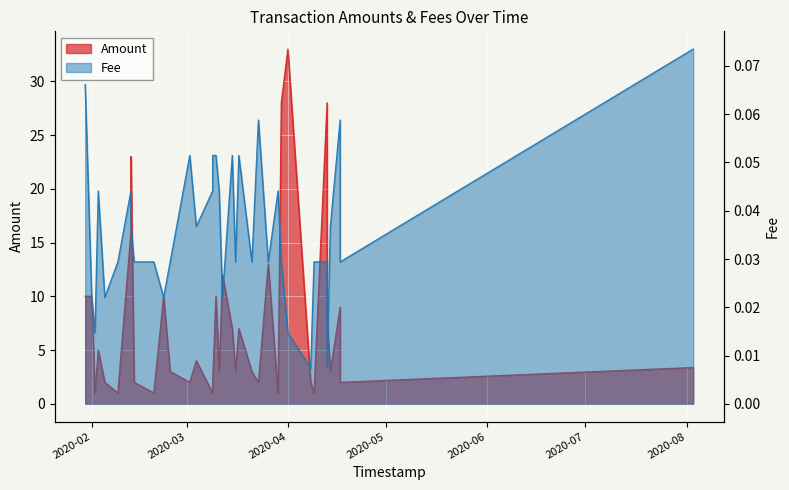

Rank the series by their average value, from lowest to highest.

Fee, Amount